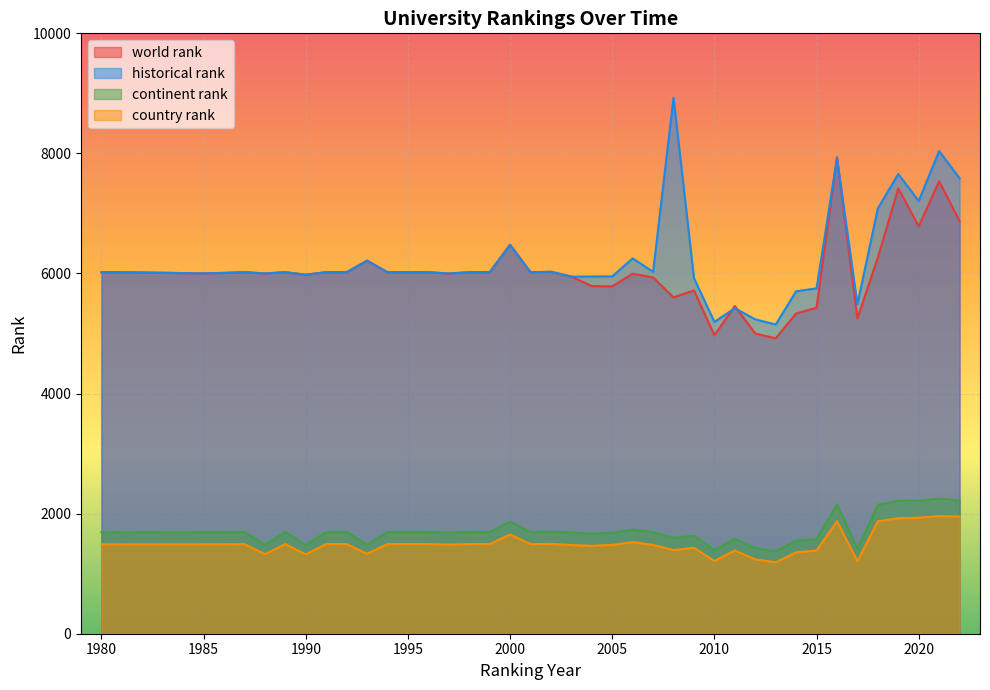

How many values in the country rank series exceed 1490?

19